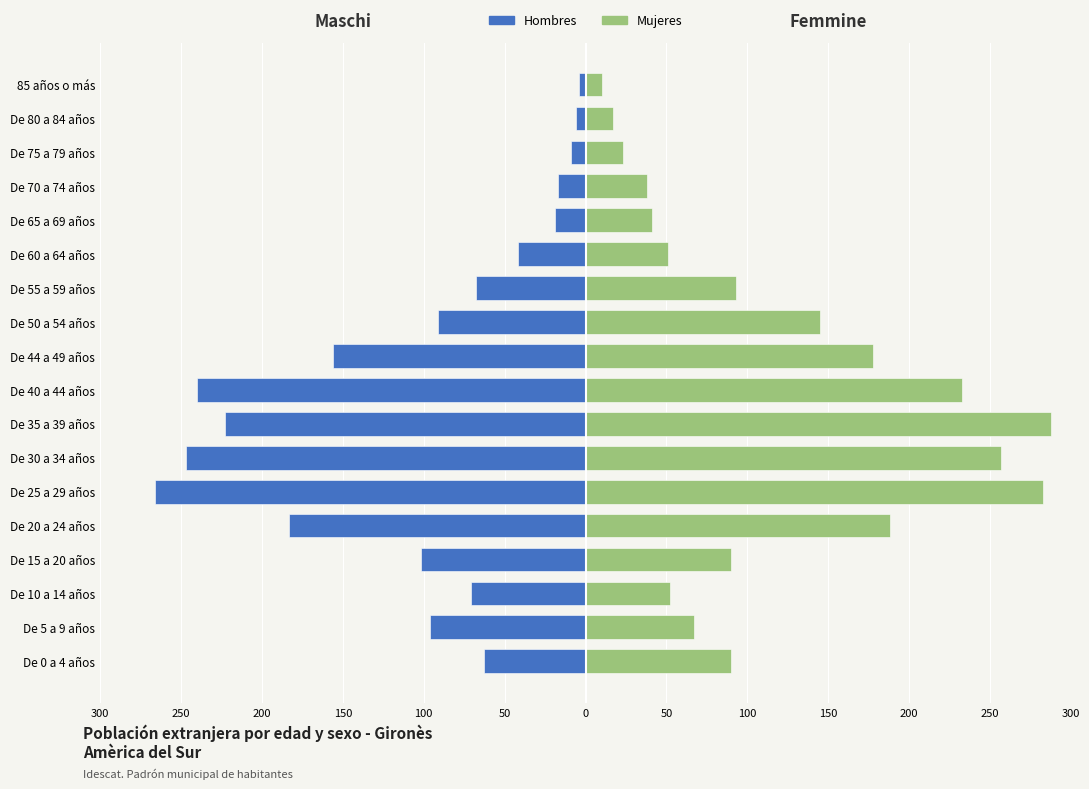

Reading left to right, transcribe all the data shown in this chart.

Hombres: -63	-96	-71	-102	-183	-266	-247	-223	-240	-156	-91	-68	-42	-19	-17	-9	-6	-4
Mujeres: 90	67	52	90	188	283	257	288	233	178	145	93	51	41	38	23	17	10